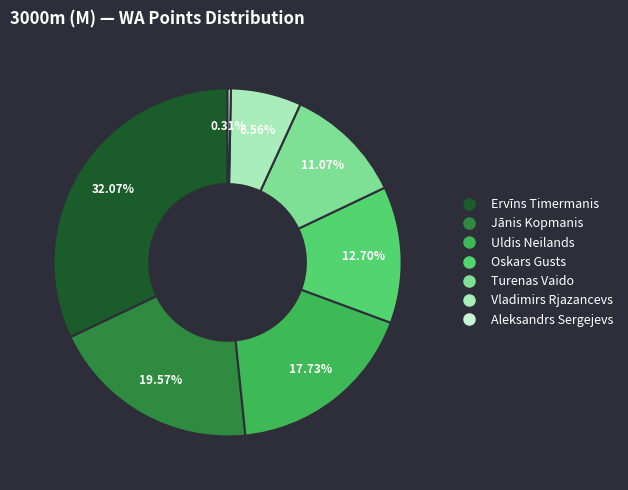

Which category has the biggest portion of the pie?

Ervīns Timermanis